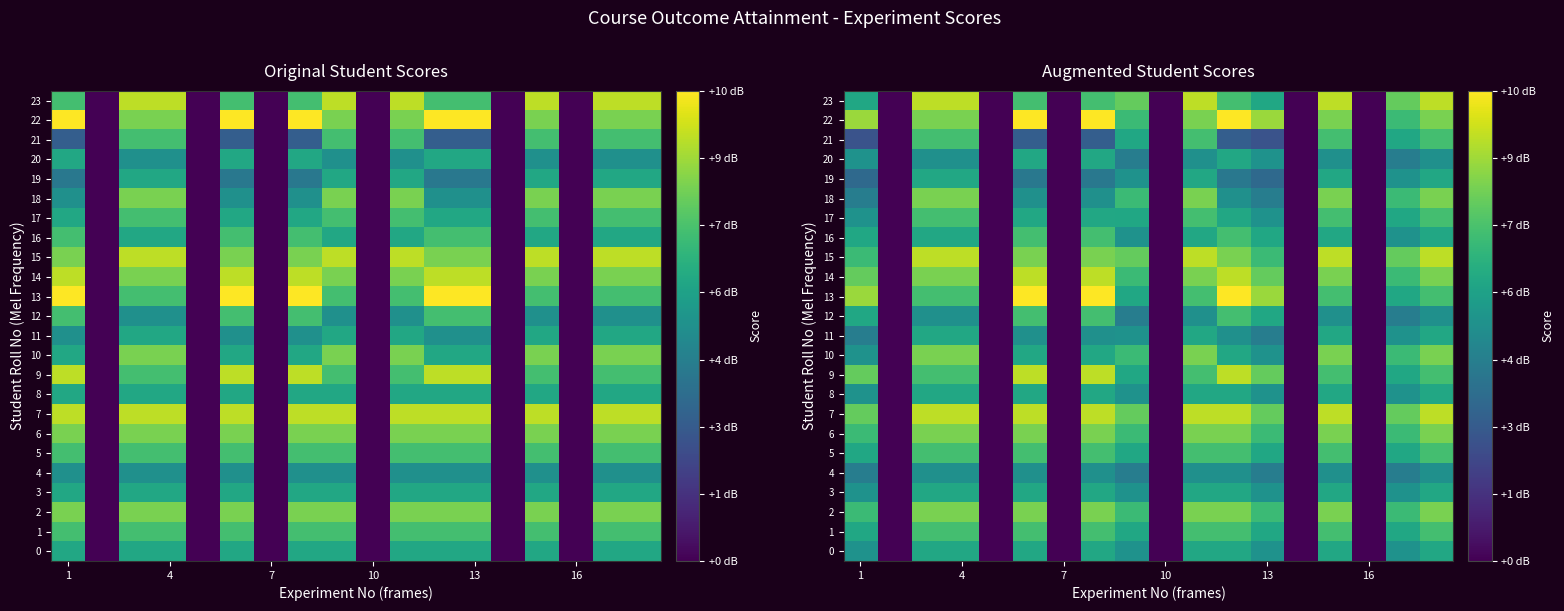

Where is 2 nearest to the value 4?

1